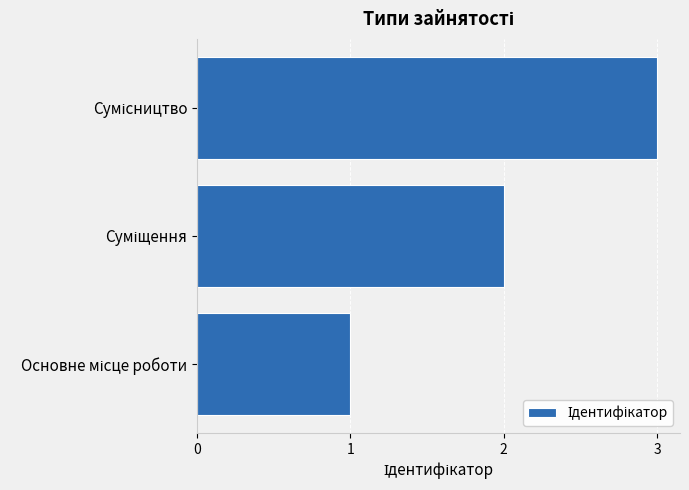

What is the greatest value displayed?

3